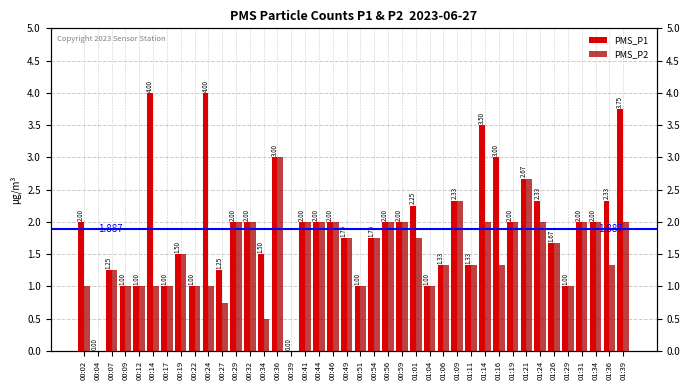

What is the difference between the maximum and minimum values in the PMS_P2 series?

3.0